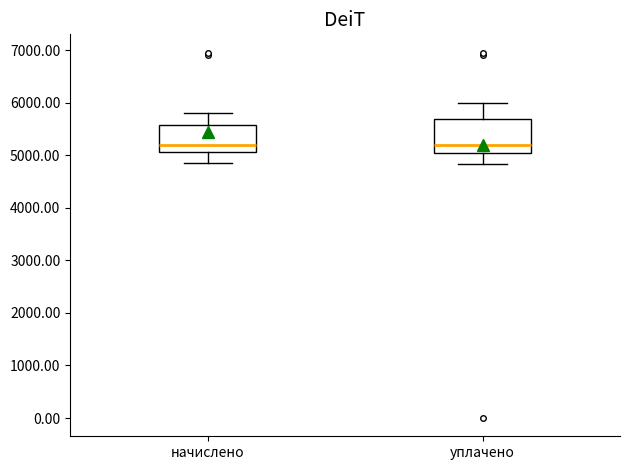

Comparing the boxes themselves (not the whiskers), which one is the tallest?

уплачено